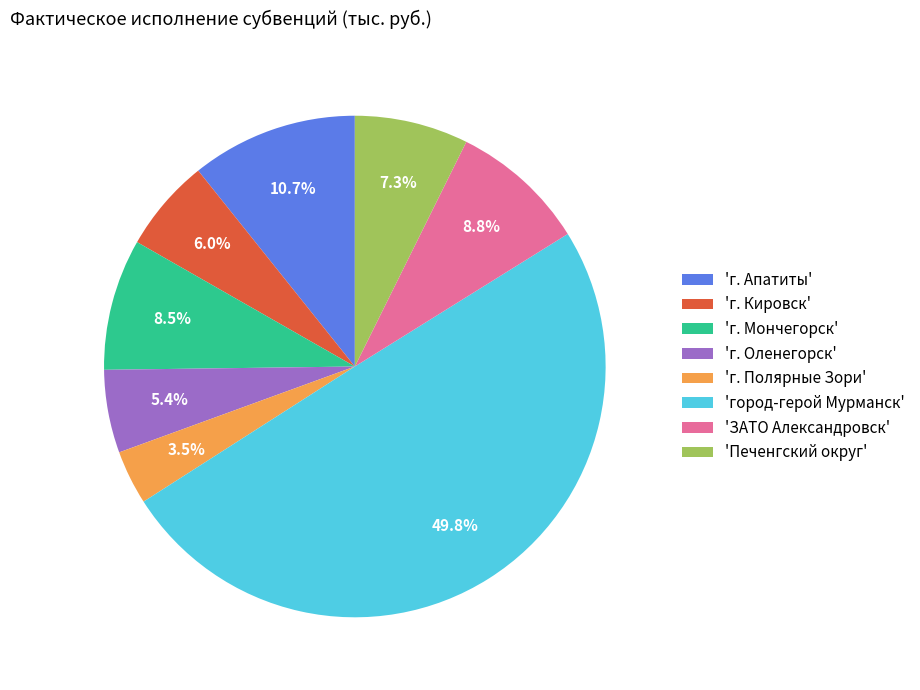

Count the number of slices in the pie.

8